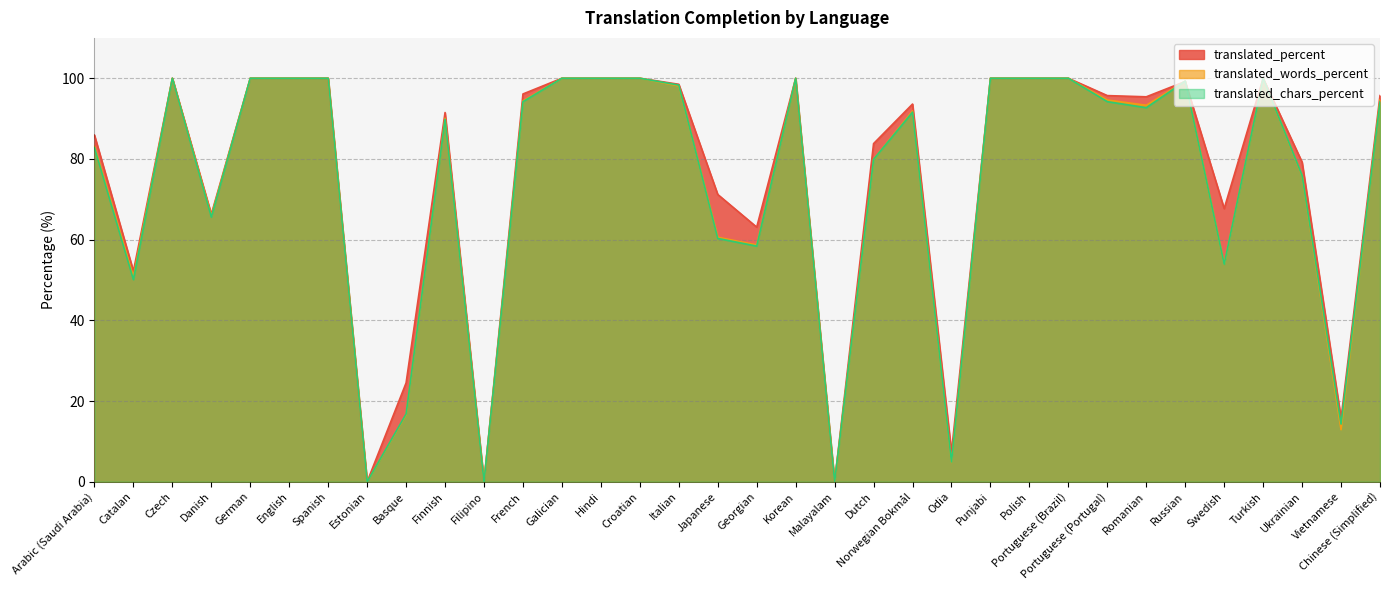

Is it true that translated_percent equals 133.1 at Russian?

False